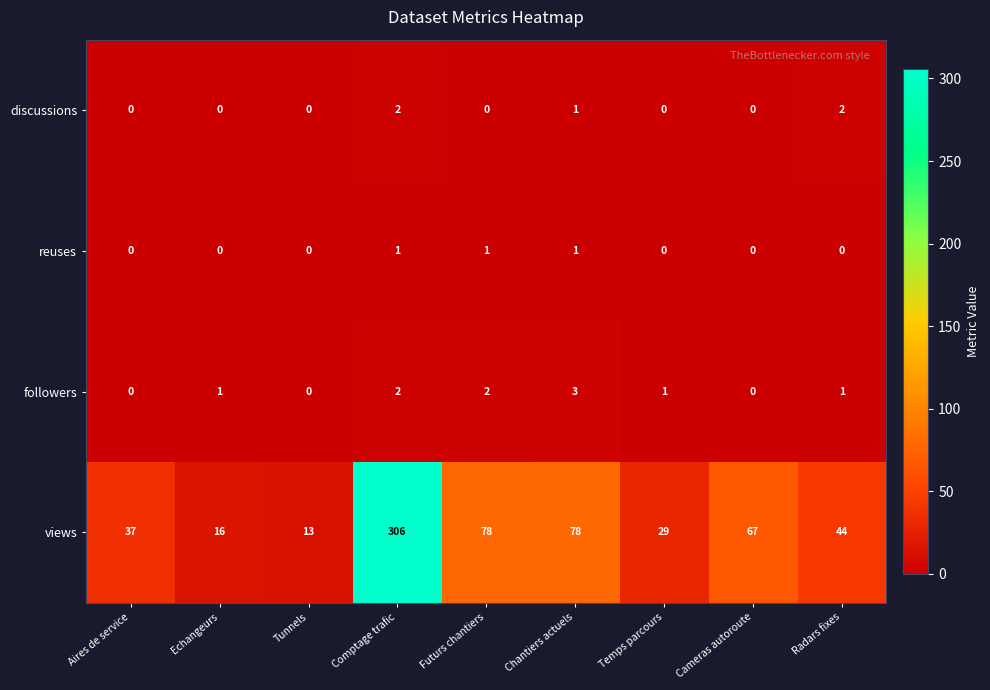

What is the maximum value shown in the chart?

306